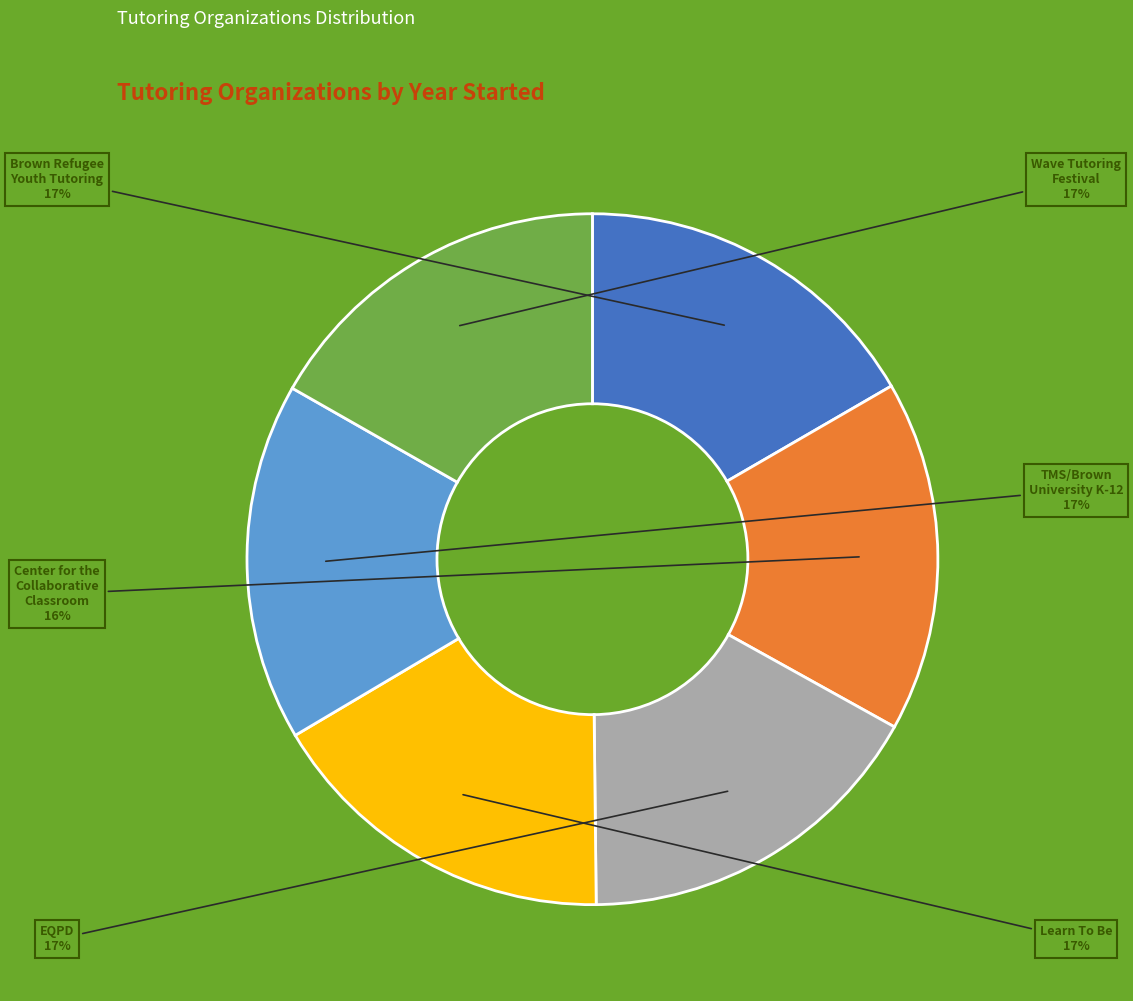

Is there any slice that represents more than half of the pie?

No